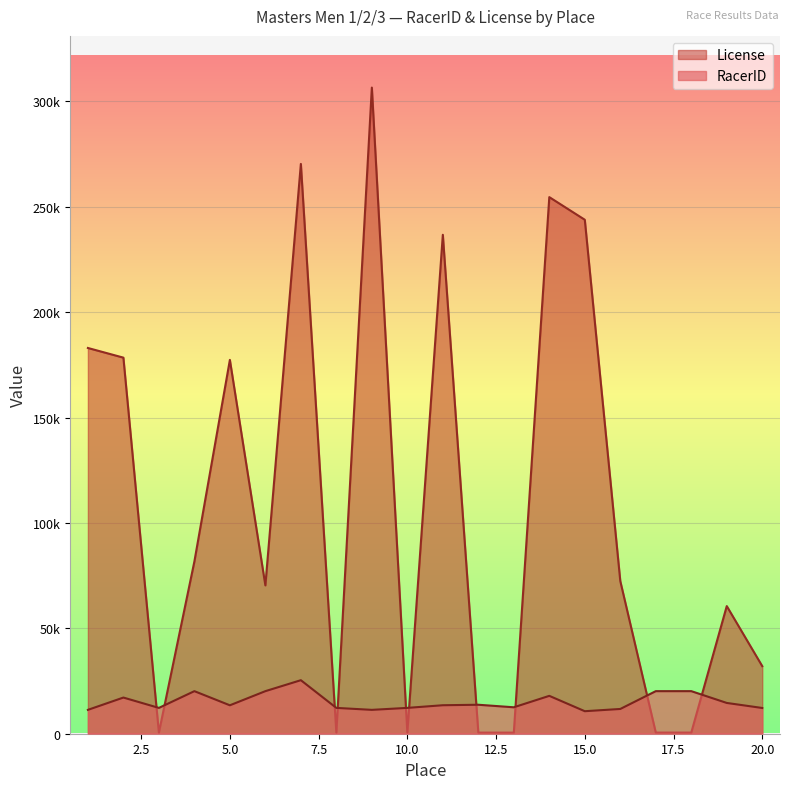

True or false: License has more than 0 interior local peaks.

True